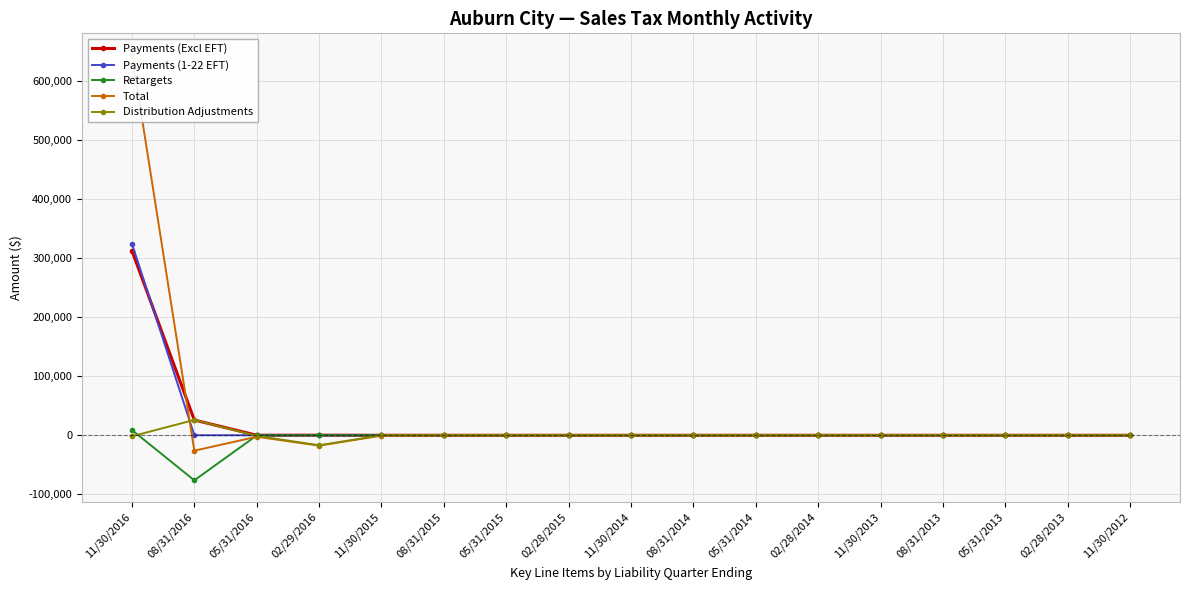

How many values in the Total series are below -23?

9